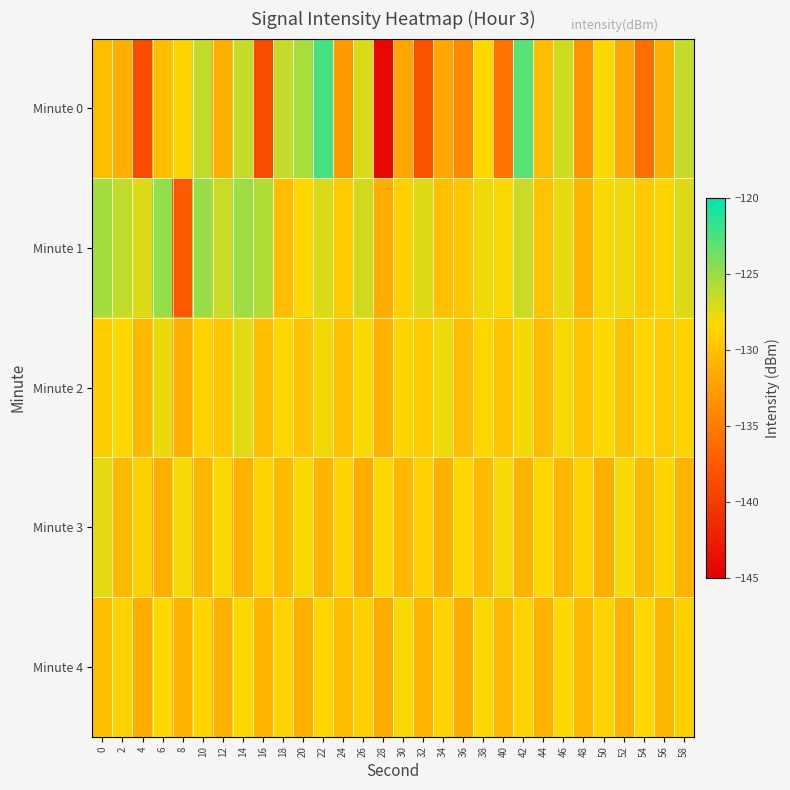

Reading left to right, what are all the values shown in this chart?

Minute 0: 0=-130.3	2=-131.3	4=-138.8	6=-130.2	8=-128.7	10=-126.4	12=-131.3	14=-126.4	16=-138.7	18=-126.4	20=-125.5	22=-122.3	24=-132.8	26=-127.1	28=-144.2	30=-131.9	32=-138.3	34=-131.9	36=-134.0	38=-128.4	40=-135.6	42=-122.9	44=-130.2	46=-126.8	48=-133.2	50=-128.2	52=-131.8	54=-135.9	56=-131.2	58=-126.4
Minute 1: 0=-125.4	2=-126.3	4=-127.2	6=-124.8	8=-137.7	10=-125.0	12=-126.6	14=-125.2	16=-125.8	18=-130.4	20=-128.5	22=-127.1	24=-129.2	26=-126.8	28=-131.5	30=-128.9	32=-127.3	34=-130.1	36=-129.6	38=-127.8	40=-128.2	42=-126.5	44=-129.9	46=-127.6	48=-130.8	50=-128.1	52=-127.9	54=-129.4	56=-128.6	58=-127.2
Minute 2: 0=-129.1	2=-128.3	4=-130.5	6=-127.7	8=-131.2	10=-128.8	12=-129.6	14=-127.4	16=-130.3	18=-128.5	20=-129.8	22=-127.9	24=-130.1	26=-128.2	28=-131.0	30=-128.6	32=-129.4	34=-127.8	36=-130.2	38=-128.4	40=-129.7	42=-128.0	44=-130.4	46=-128.1	48=-129.9	50=-128.3	52=-130.0	54=-128.5	56=-129.3	58=-128.7
Minute 3: 0=-127.5	2=-130.6	4=-128.9	6=-131.3	8=-128.1	10=-130.8	12=-128.4	14=-131.1	16=-128.7	18=-130.5	20=-128.2	22=-130.9	24=-128.6	26=-131.4	28=-128.3	30=-130.7	32=-128.8	34=-131.2	36=-128.5	38=-130.6	40=-128.1	42=-131.0	44=-128.4	46=-130.8	48=-128.7	50=-131.3	52=-128.2	54=-130.5	56=-128.6	58=-131.1
Minute 4: 0=-130.2	2=-128.7	4=-131.5	6=-128.3	8=-130.9	10=-128.6	12=-131.2	14=-128.4	16=-130.7	18=-128.8	20=-131.3	22=-128.5	24=-130.4	26=-128.9	28=-131.6	30=-128.1	32=-130.8	34=-128.7	36=-131.4	38=-128.2	40=-130.6	42=-128.8	44=-131.1	46=-128.3	48=-130.5	50=-128.6	52=-131.0	54=-128.4	56=-130.7	58=-128.9